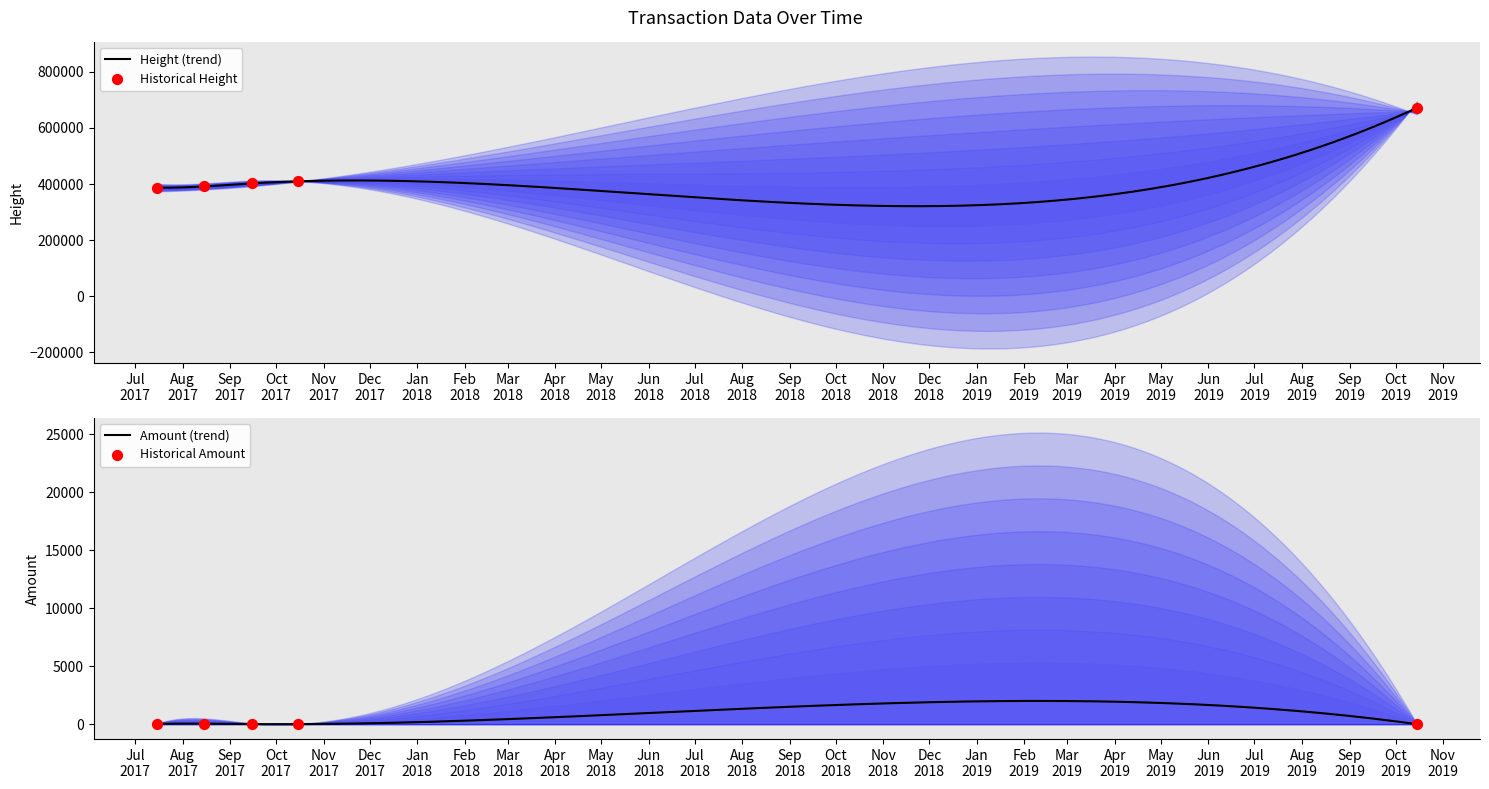

What is the highest value of the Height (trend) series?

671802.0